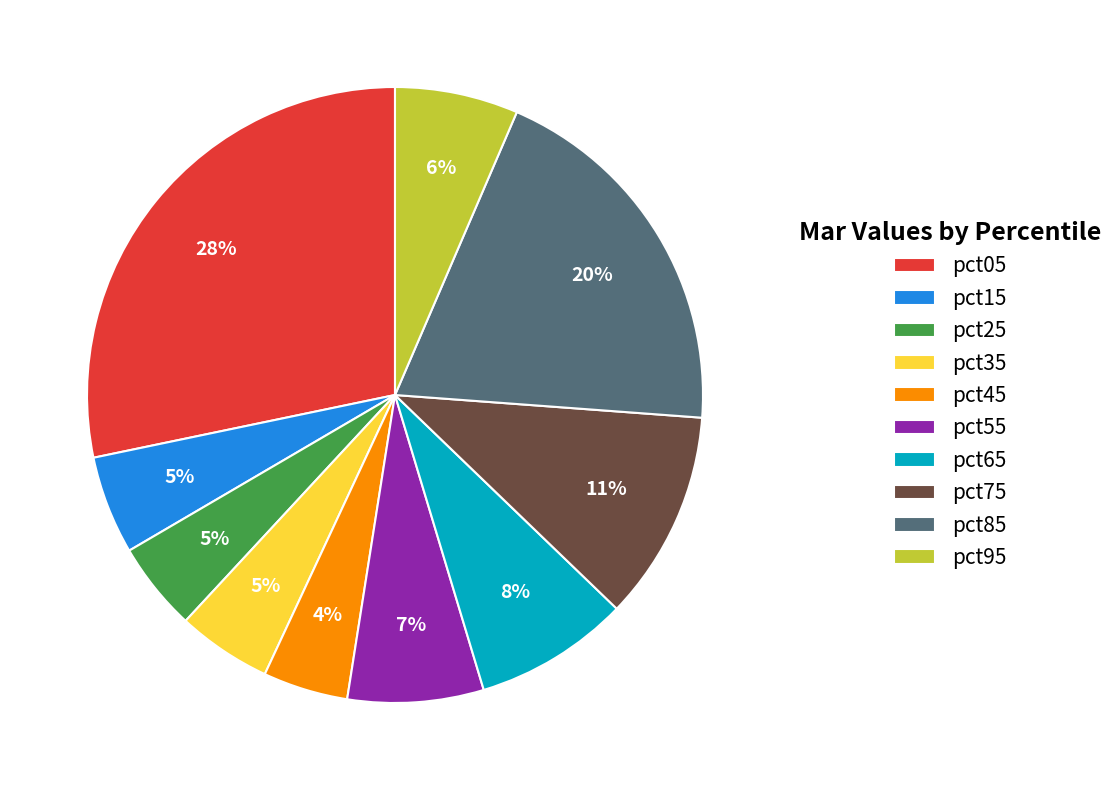

How many segments does this pie chart have?

10